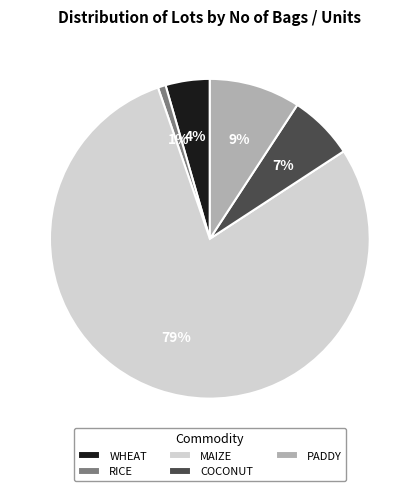

How many segments does this pie chart have?

5